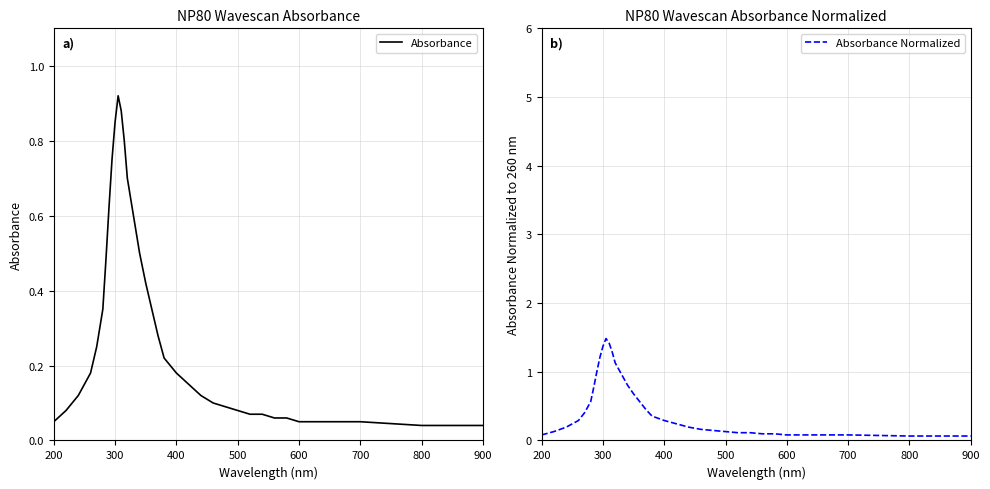

Which series has the largest range (max minus min)?

Absorbance Normalized